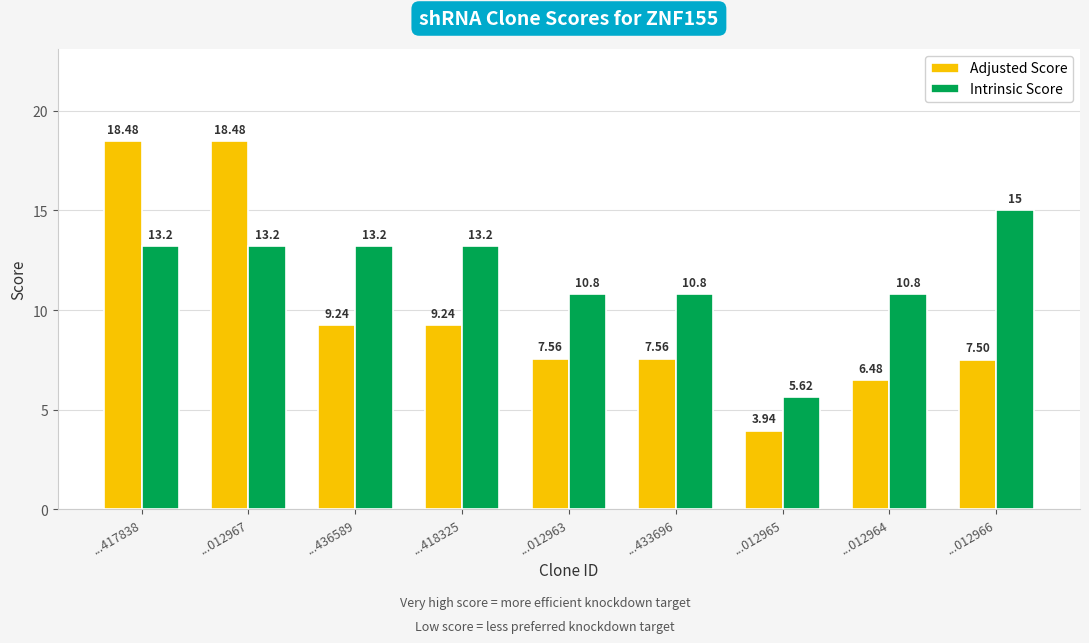

What is the difference between the highest and lowest values at ...012963?

3.2